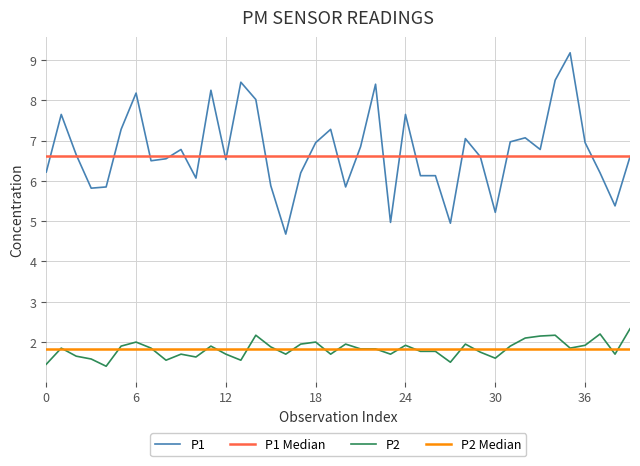

The value of P2 at 35 is 1.9. True or false?

True